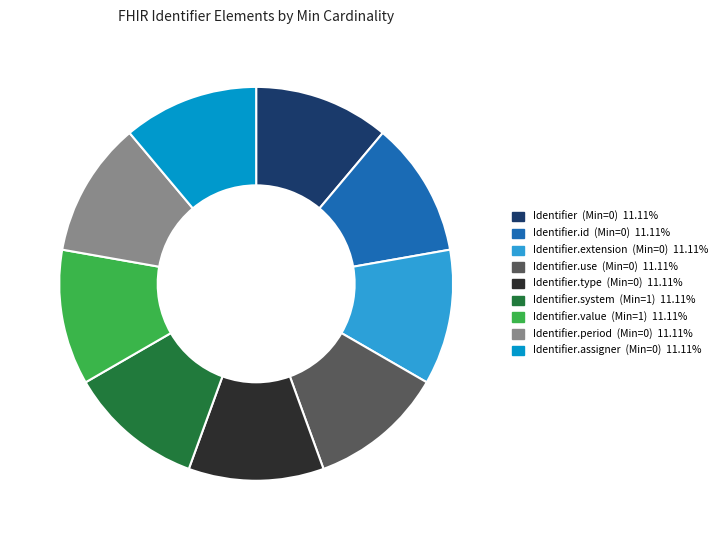

Is there a majority slice in this chart?

No